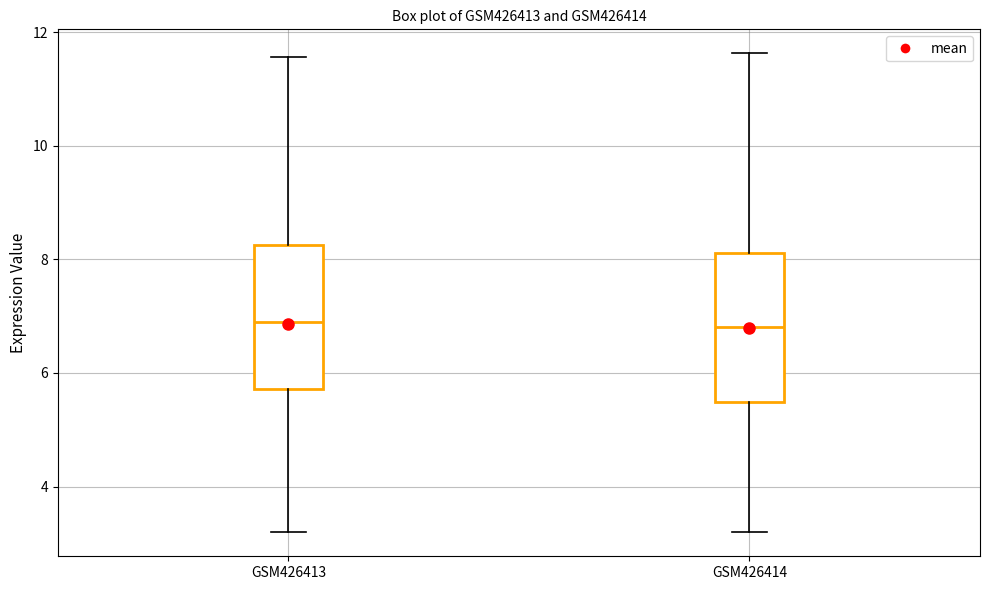

Where does the upper whisker of the box for GSM426413 end on the y-axis? The values are not printed on the chart, so give them approximately, as read against the axis.

11.6